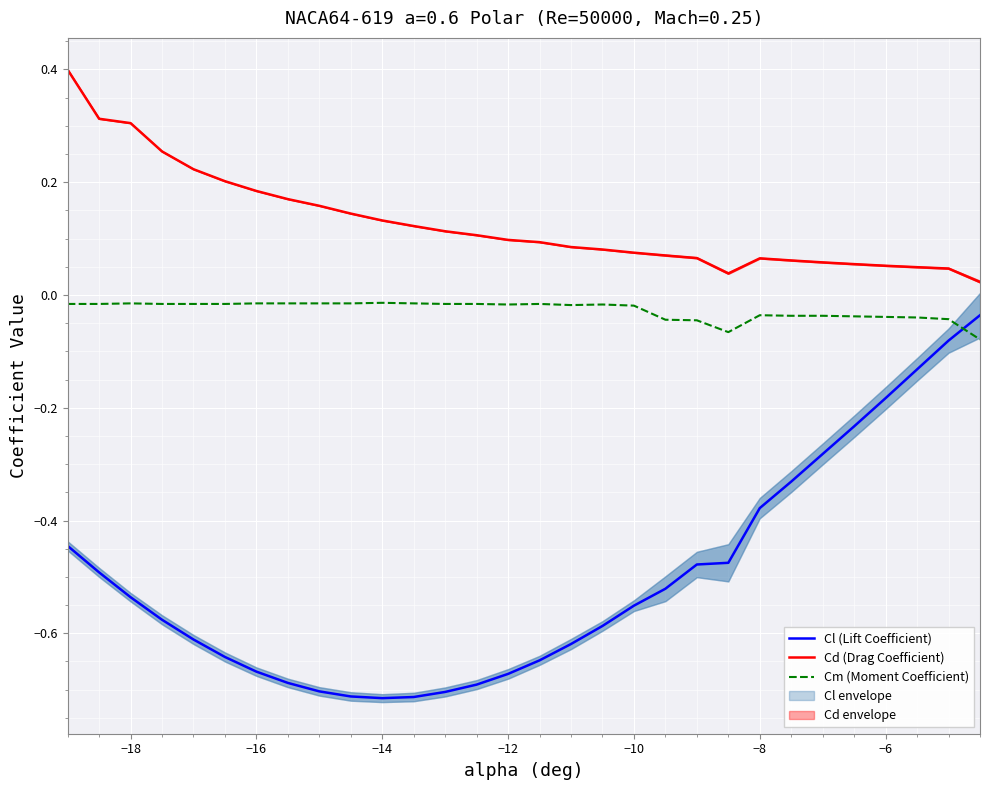

What is the difference between the second highest and minimum values in the Cm (Moment Coefficient) series?

0.1